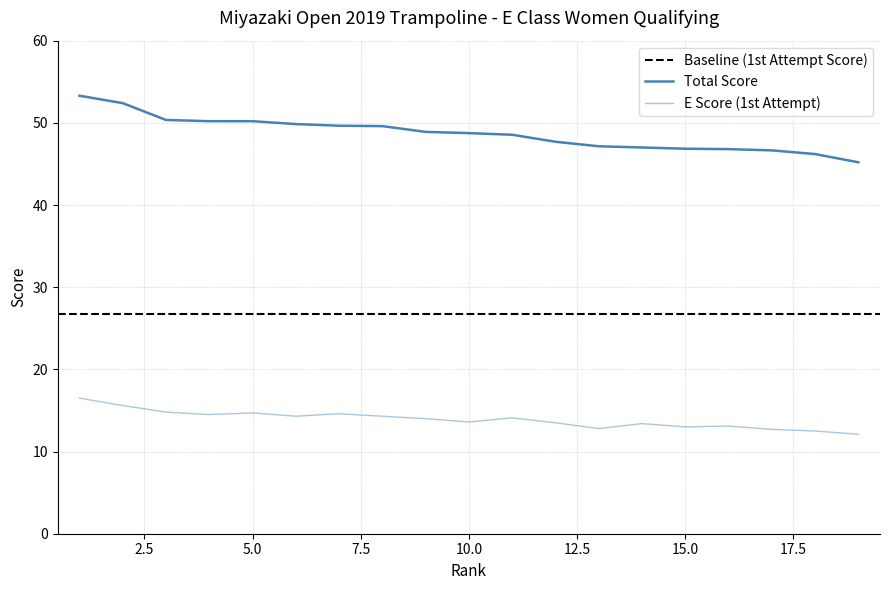

Which category has the lowest value across all series?

19